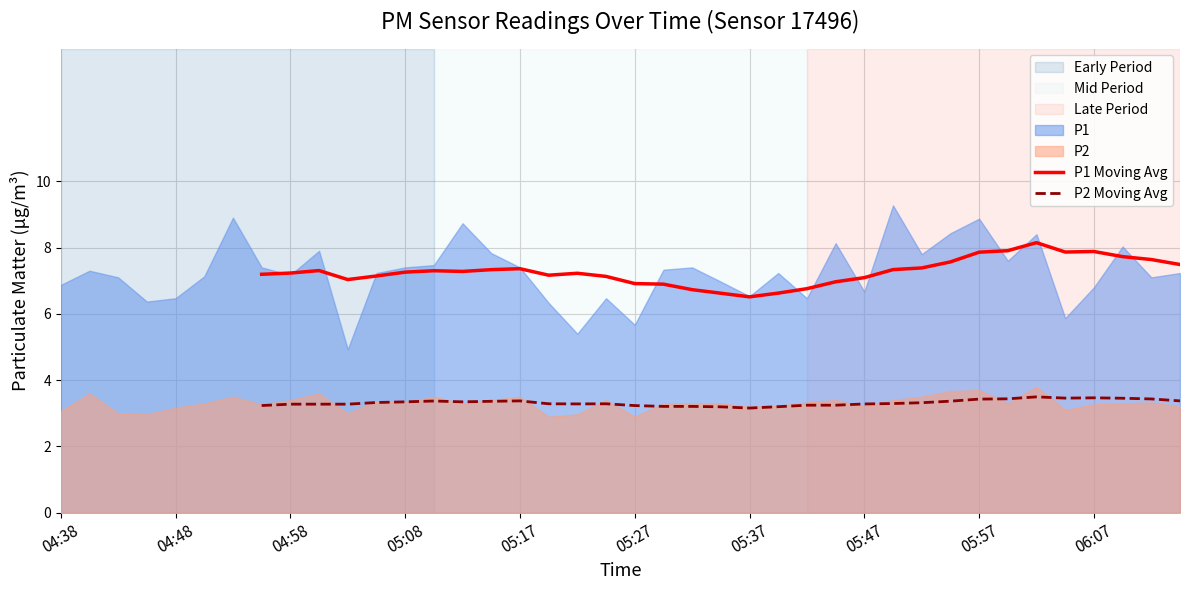

Read the P2 Moving Avg value at 04:58.

3.3